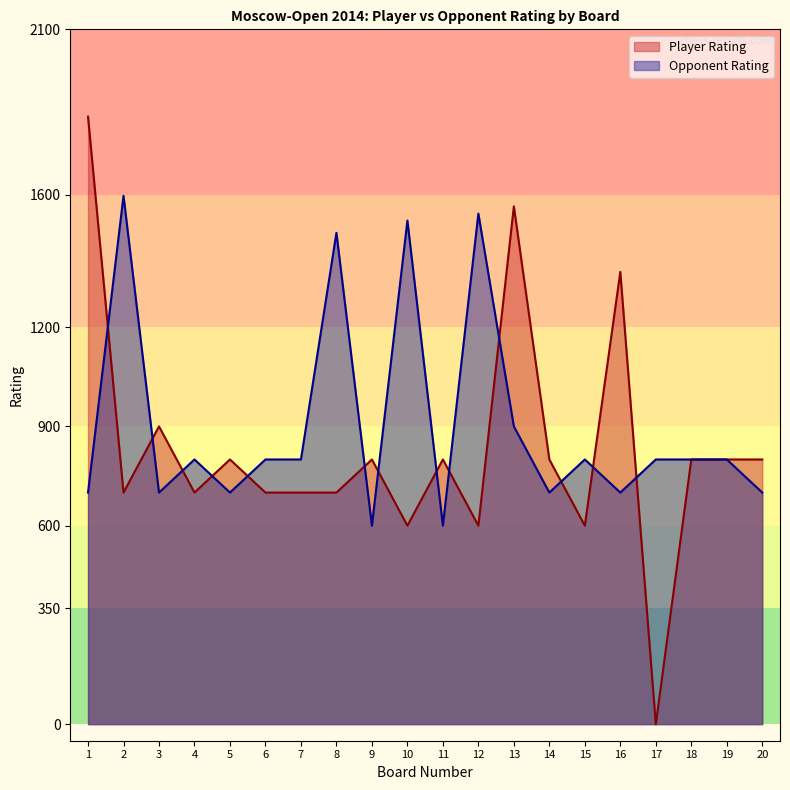

What are all the series names shown in the legend?

Player Rating, Opponent Rating